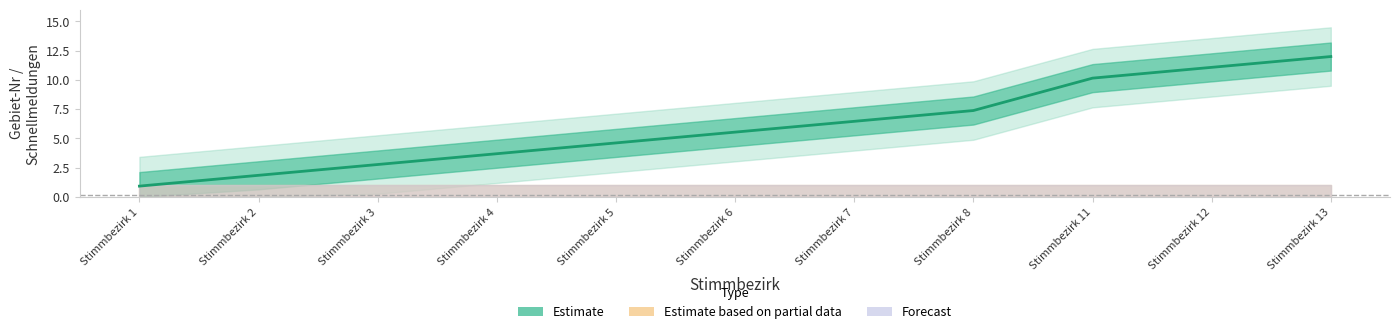

Reading right to left, what are all the values shown in this chart?

Stimmbezirk 13=12.0	Stimmbezirk 12=11.1	Stimmbezirk 11=10.2	Stimmbezirk 8=7.4	Stimmbezirk 7=6.5	Stimmbezirk 6=5.5	Stimmbezirk 5=4.6	Stimmbezirk 4=3.7	Stimmbezirk 3=2.8	Stimmbezirk 2=1.8	Stimmbezirk 1=0.9